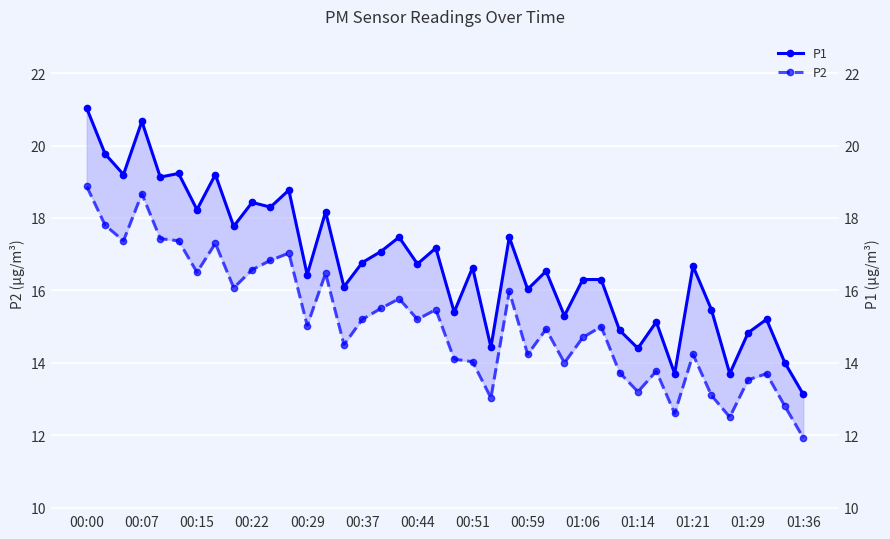

How many data points does each series have?

40